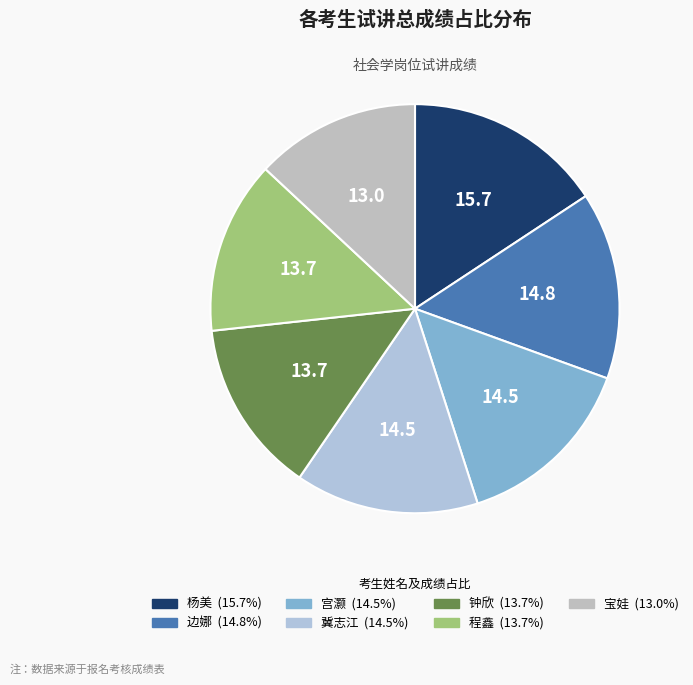

True or false: 钟欣 accounts for 14% of the total.

True